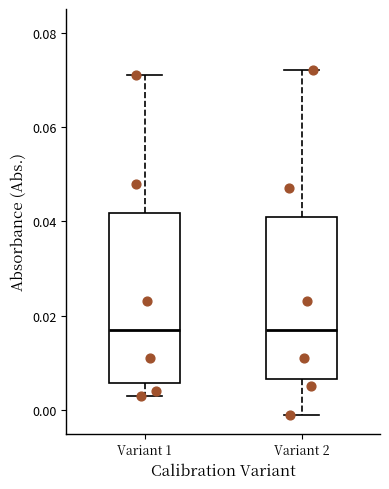

Where is the upper edge of the box for Variant 2 on the y-axis? The values are not printed on the chart, so give them approximately, as read against the axis.

0.042